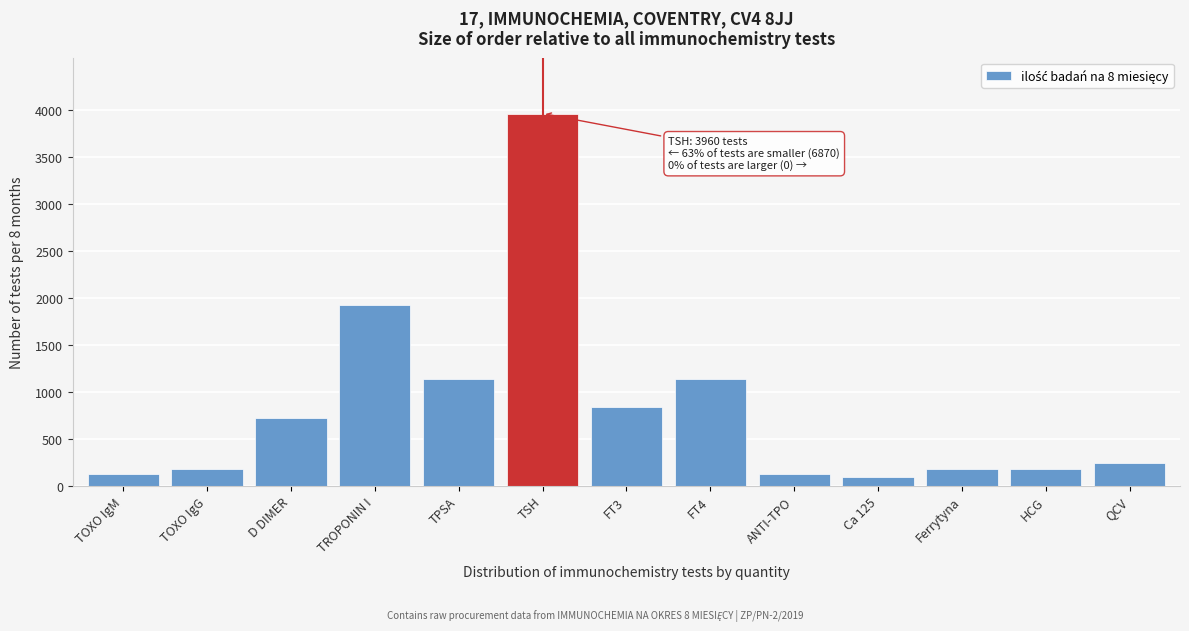

Reading left to right, list all the values displayed in this chart.

120	180	720	1920	1140	3960	840	1140	120	90	180	180	240